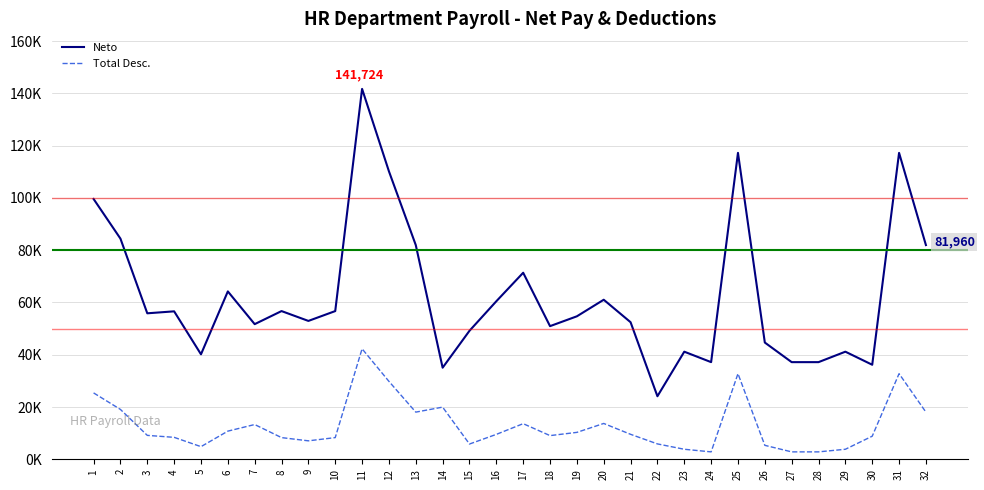

Rank the series by their maximum value, from lowest to highest.

Total Desc., Neto